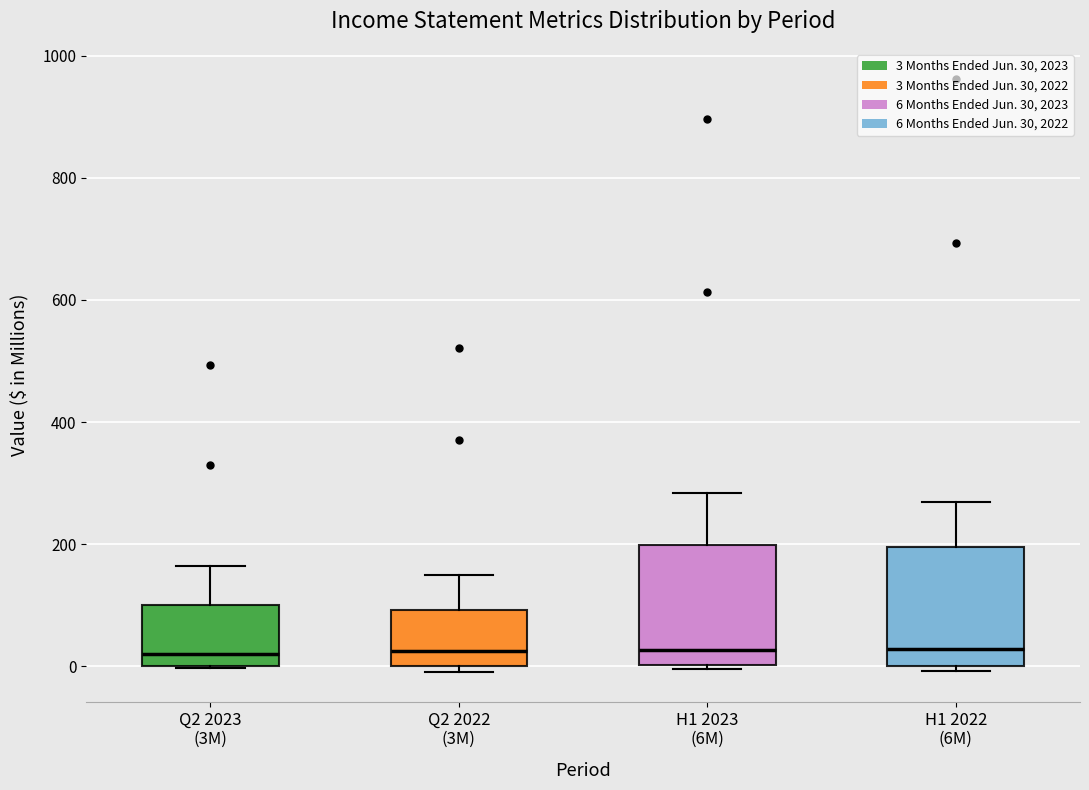

Reading left to right, transcribe this box plot: for each box, give where its median line is, the range the box spans, and where its two whiskers end, as read against the y-axis. The values are not printed on the chart, so give them approximately, as read against the axis.

Q2 2023 (3M): median 20, box 0 to 100, whiskers 0 to 160
Q2 2022 (3M): median 20, box 0 to 100, whiskers 0 (just below the box's lower edge) to 160
H1 2023 (6M): median 20, box 0 to 200, whiskers 0 (just below the box's lower edge) to 280
H1 2022 (6M): median 20, box 0 to 200, whiskers 0 (just below the box's lower edge) to 260